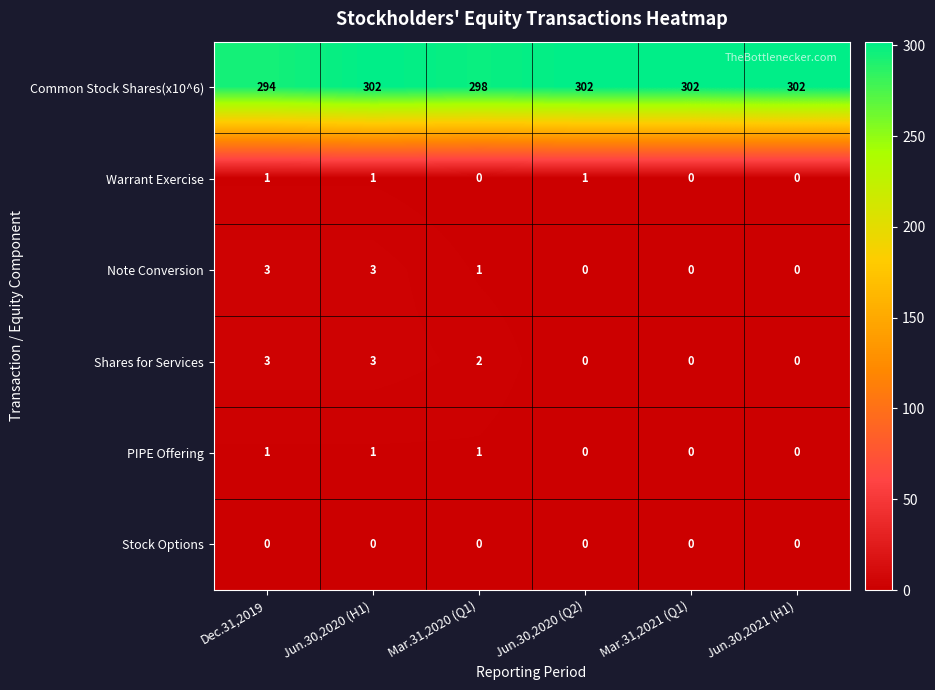

How many Warrant Exercise values are between 0 and 1?

6